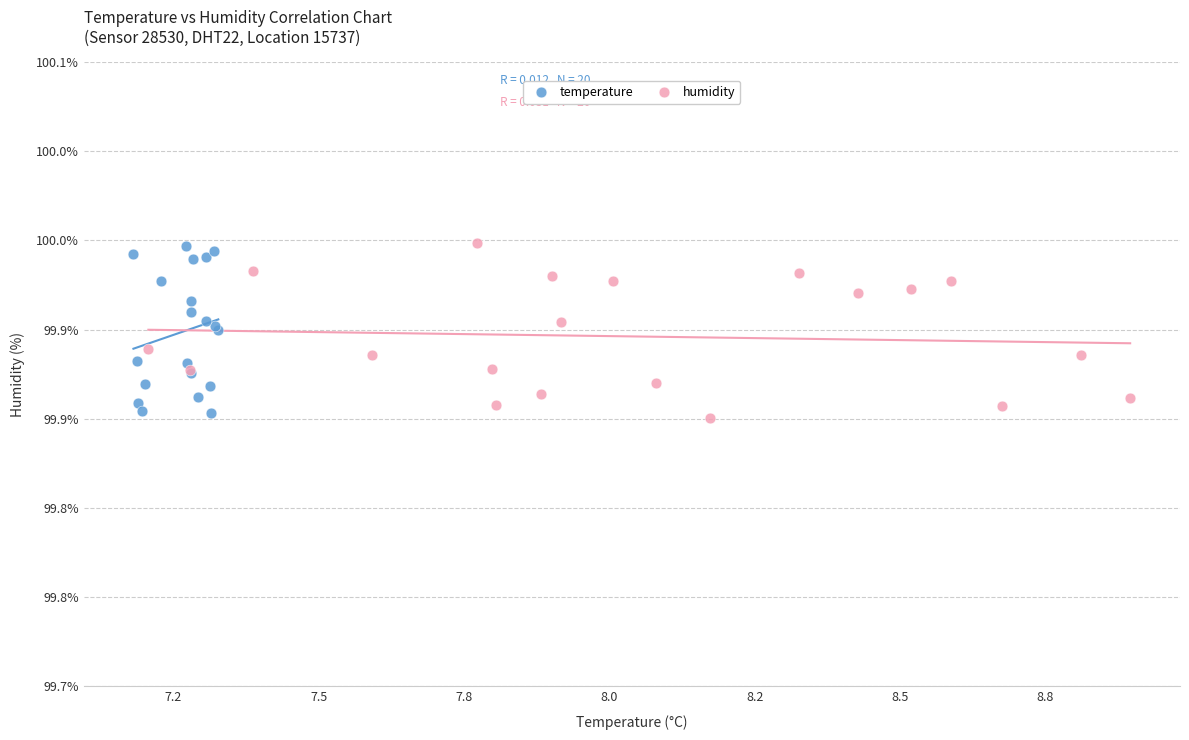

What are all the series names shown in the legend?

temperature, humidity